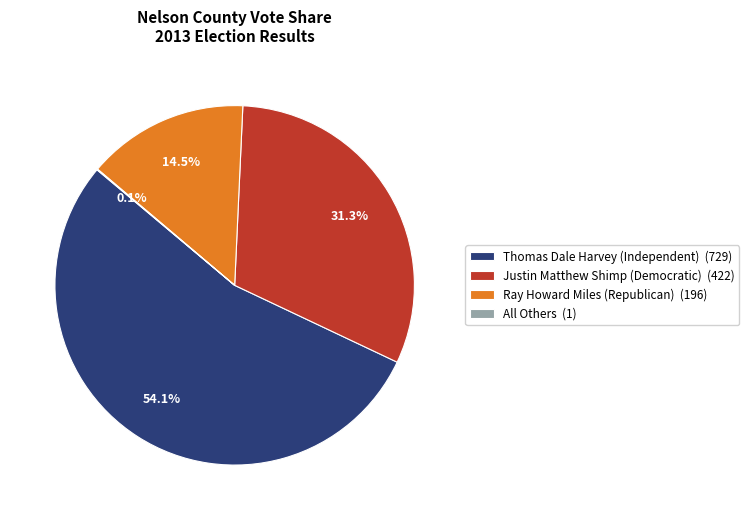

What percentage do Justin Matthew Shimp (Democratic) (422) and Ray Howard Miles (Republican) (196) together represent?

45.8%